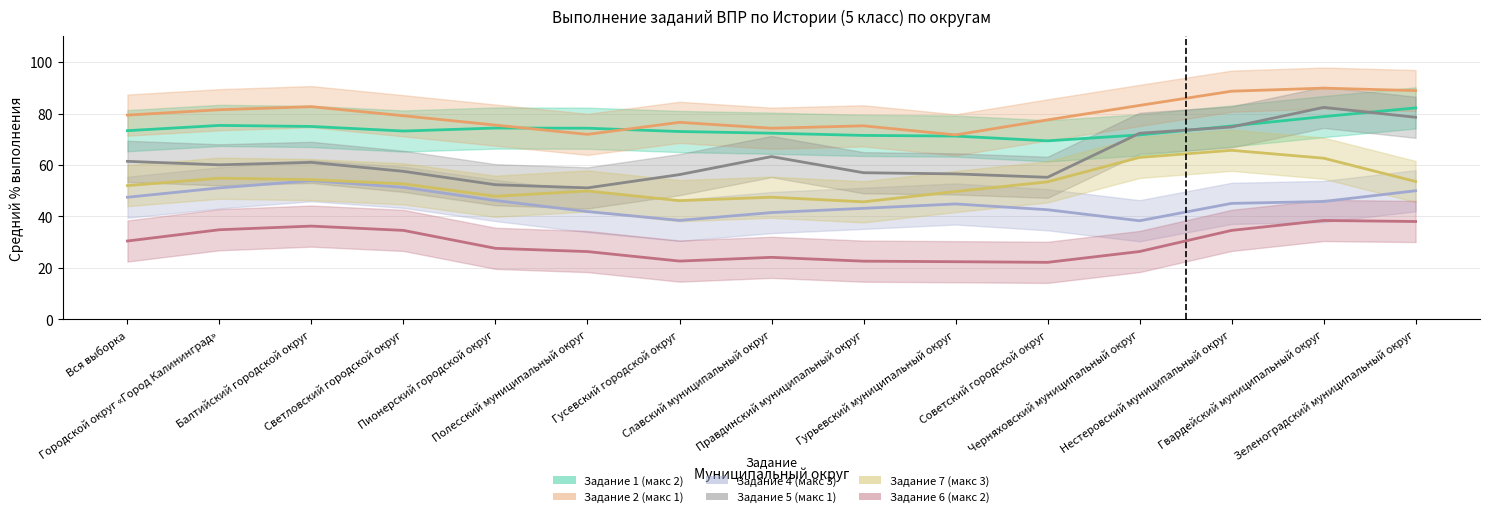

How many lines are shown in the chart?

6